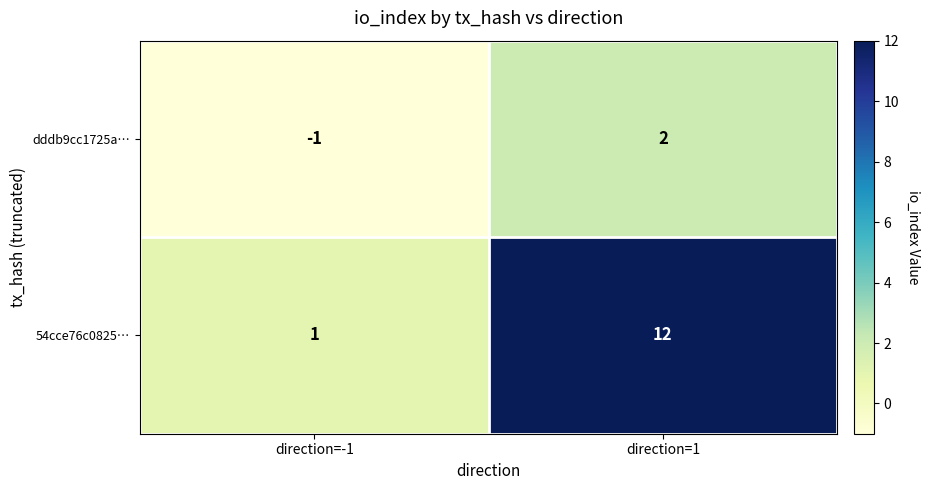

Which category has the lowest value in the dddb9cc1725a… series?

direction=-1